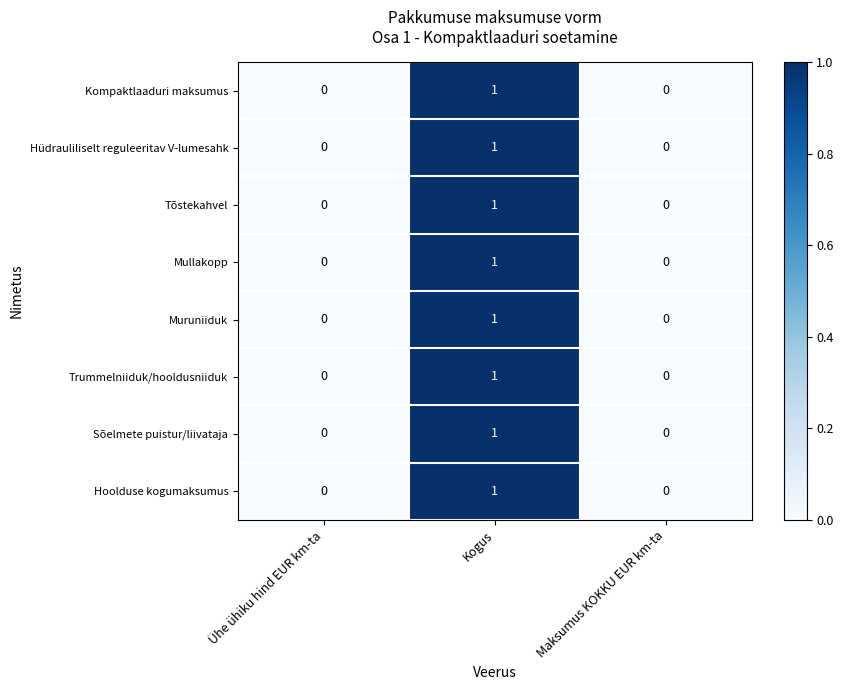

True or false: Mullakopp has a value of 1 at Ühe ühiku hind EUR km-ta.

False